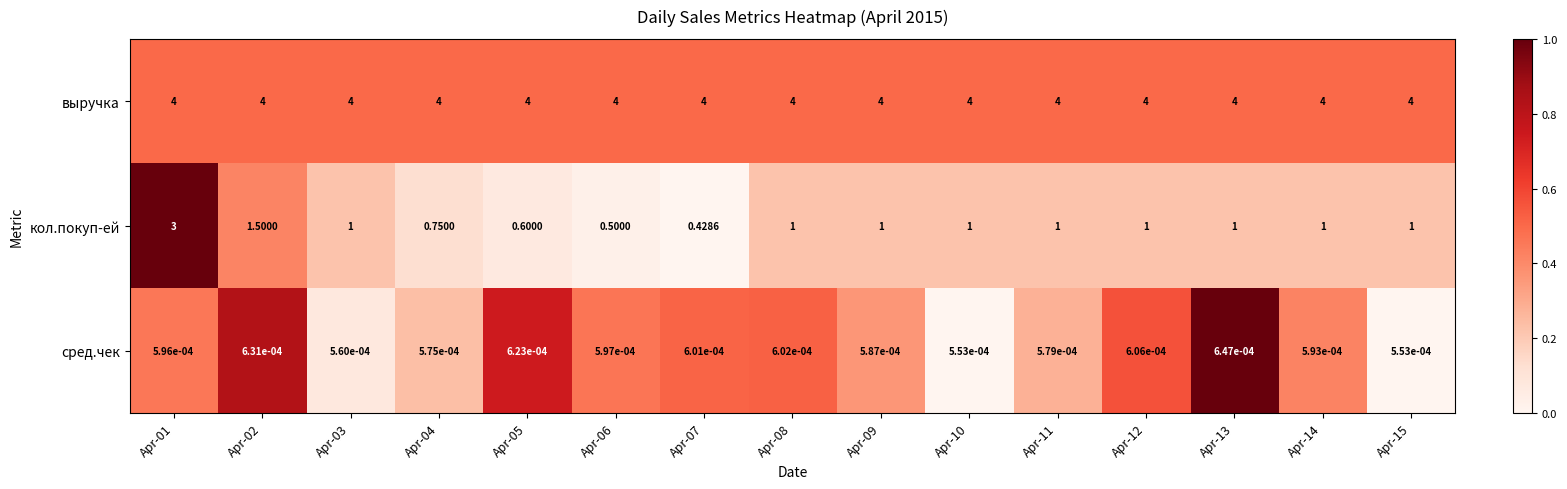

Which series has the widest spread of values?

кол.покуп-ей